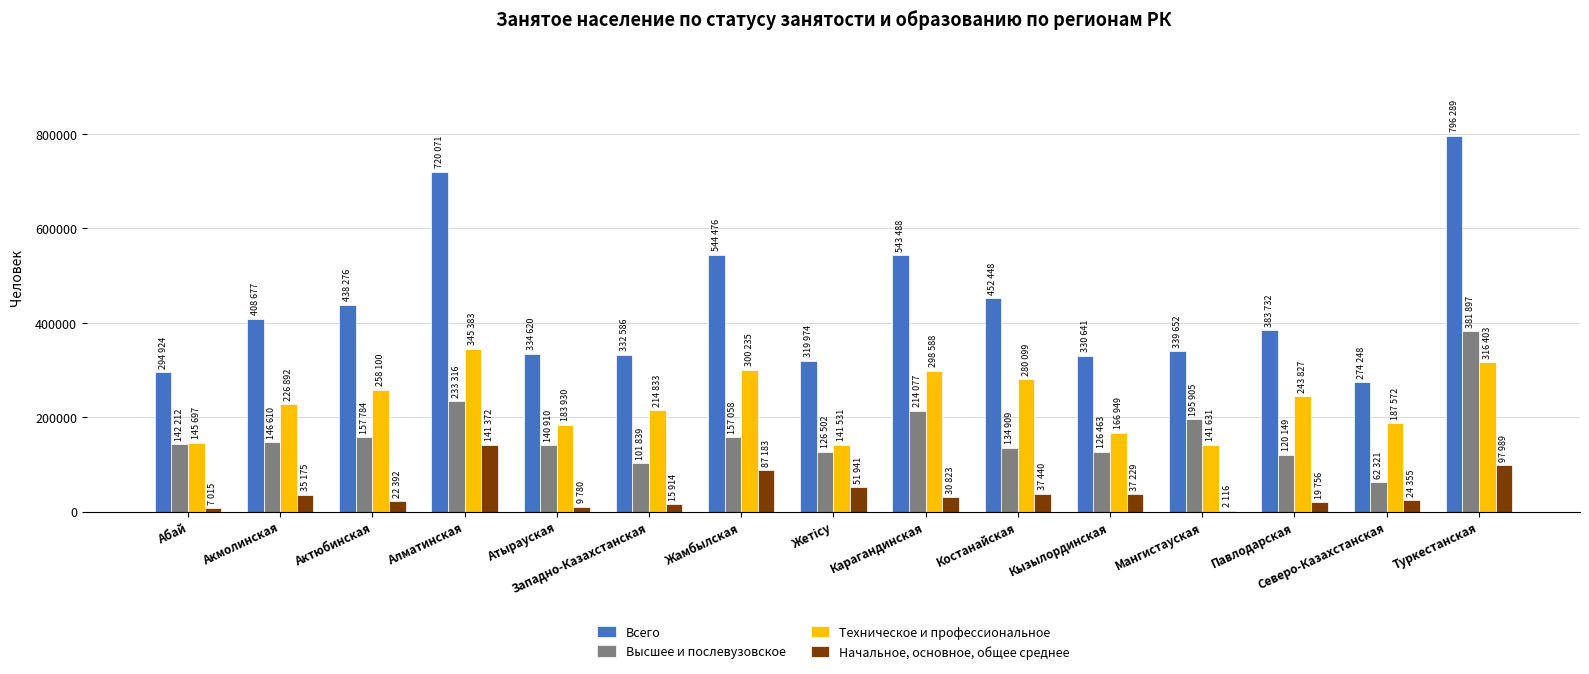

What is the spread (max minus min) of values at Северо-Казахстанская?

249893